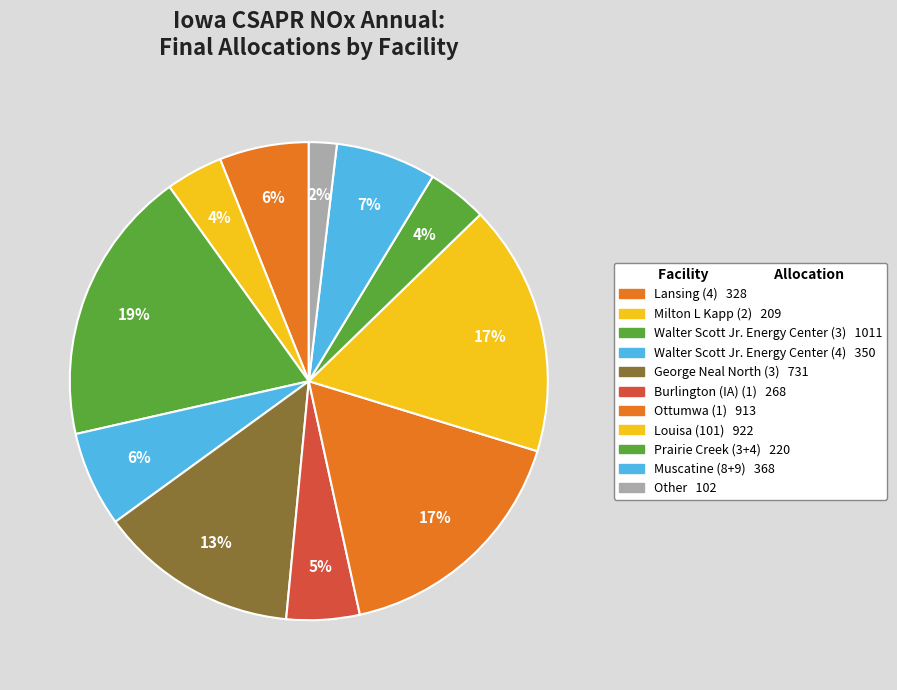

Count the number of slices in the pie.

11